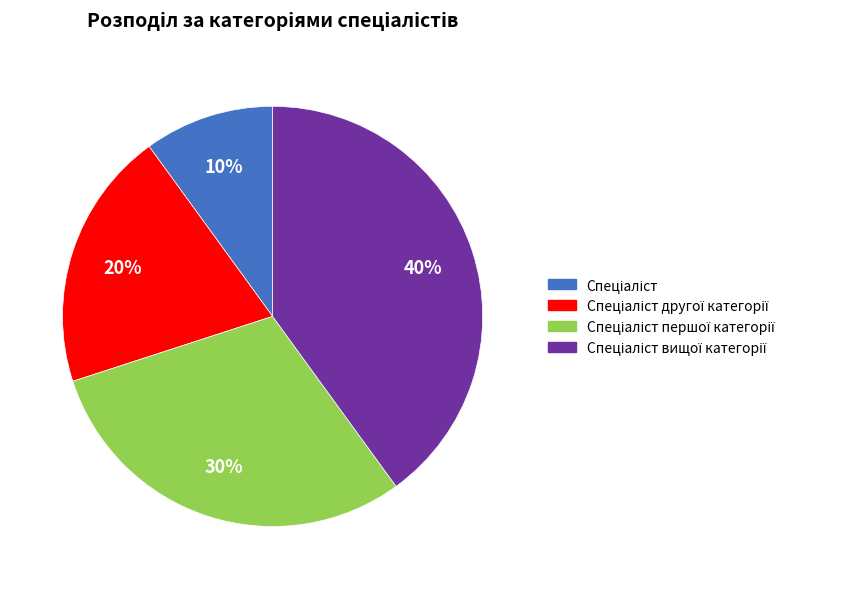

To the nearest percent, what is the difference between the largest and smallest slice percentages?

30%